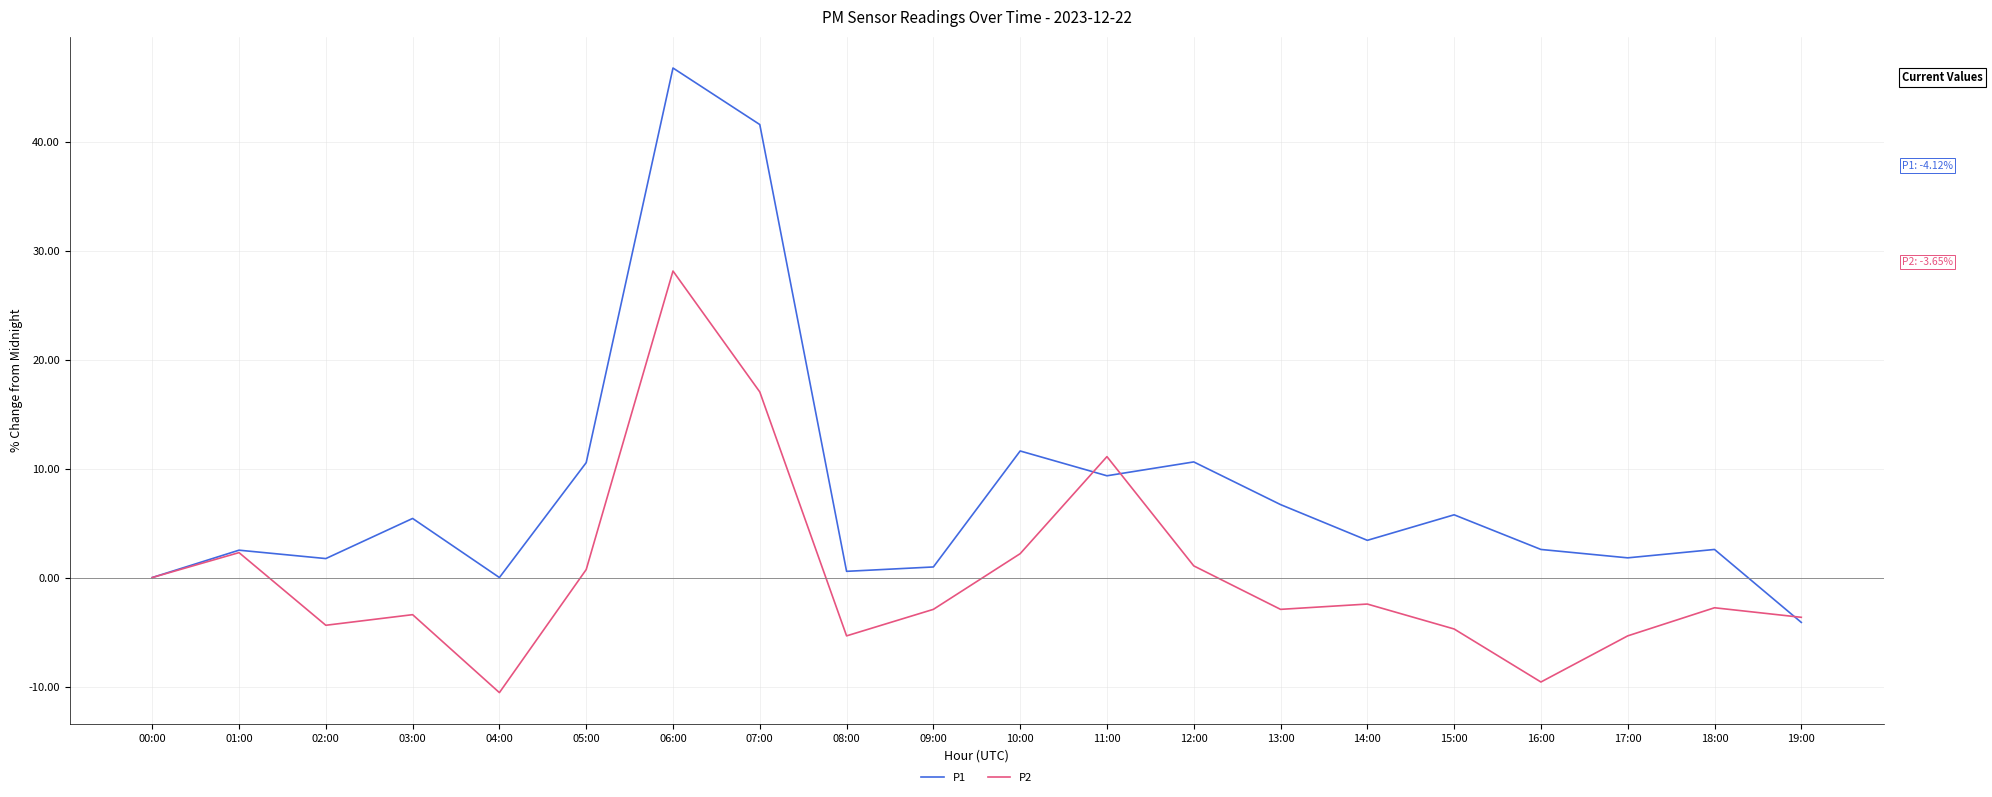

True or false: P1 has a value of 82.4 at 06:00.

False